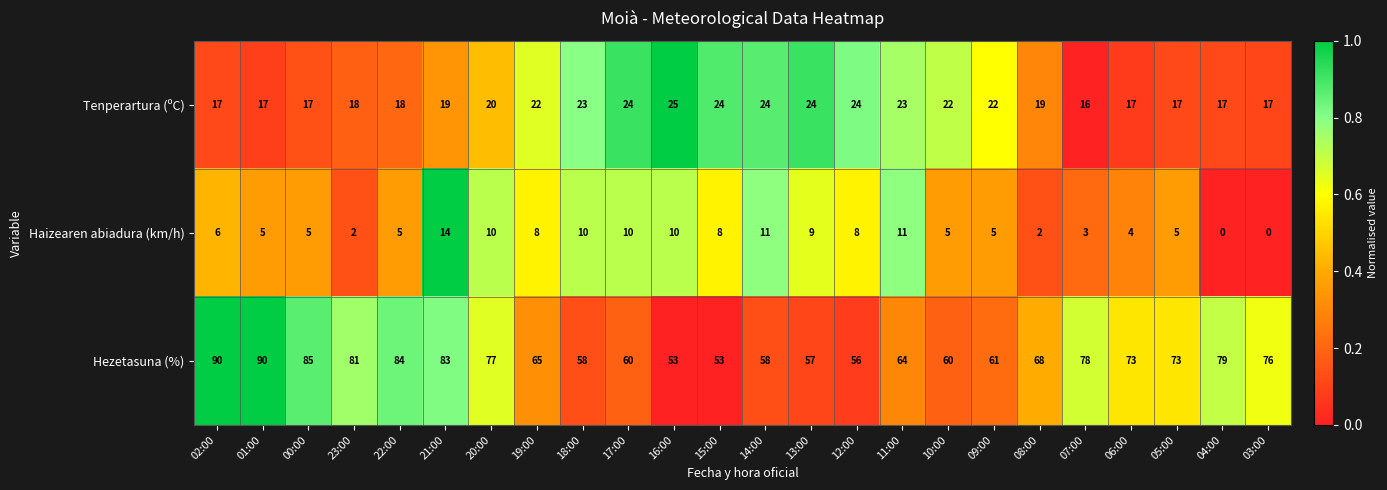

The value of Hezetasuna (%) at 01:00 is 90. True or false?

True